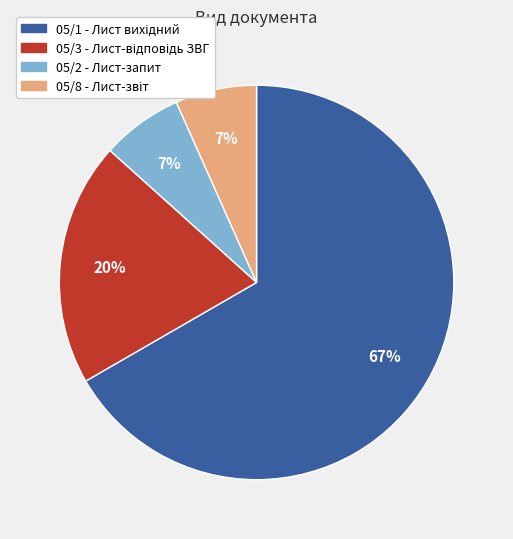

To the nearest percent, what portion does 05/2 - Лист-запит represent?

7%